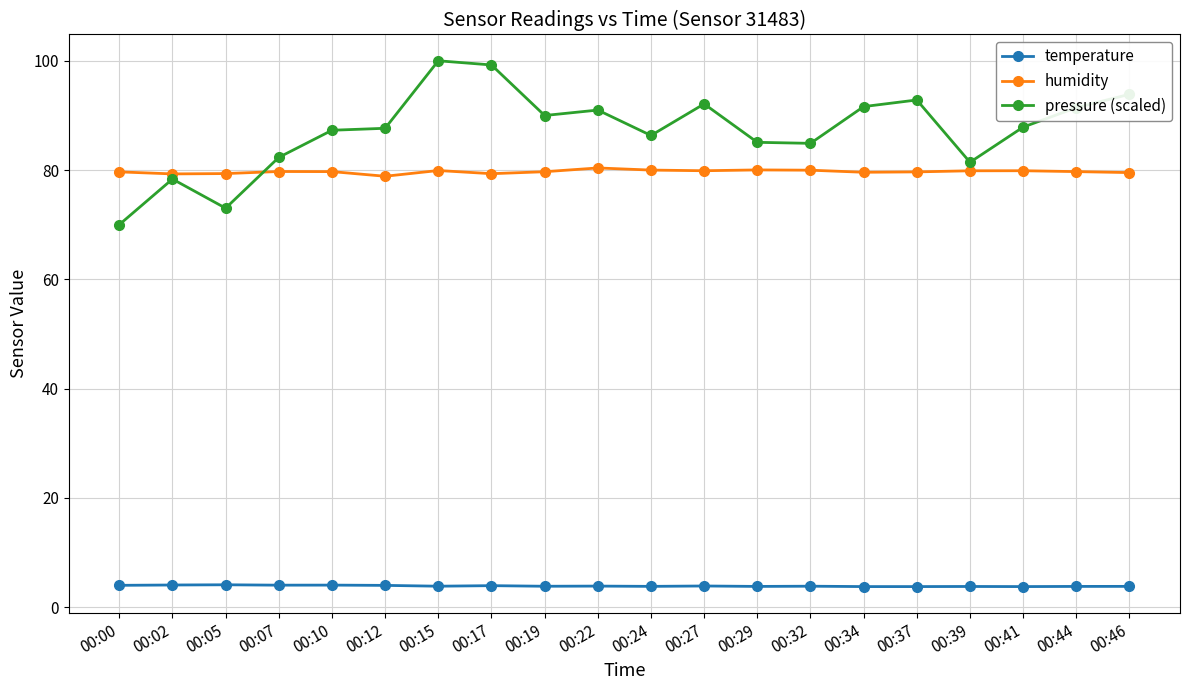

What is the difference between the second highest and second lowest values in the temperature series?

0.3